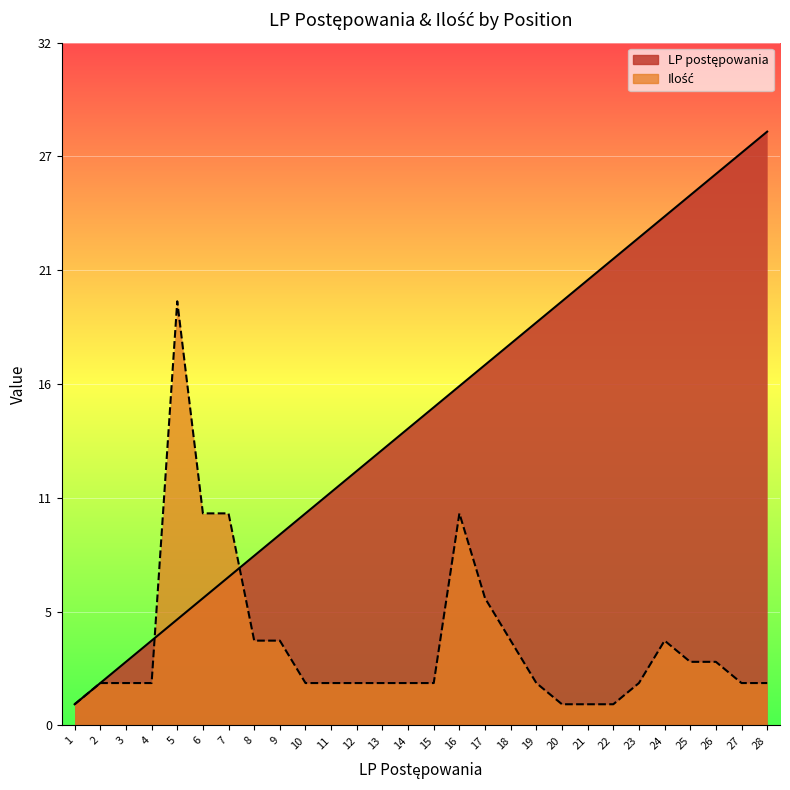

What is the value of the Ilość point at the 5th from the left?

20